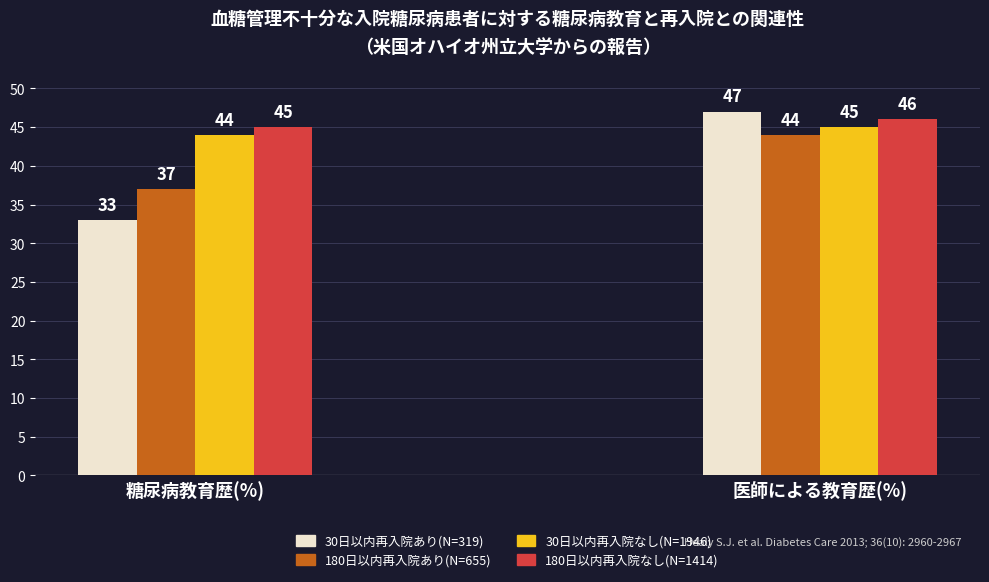

What is the difference between the highest and lowest values at 糖尿病教育歴(%)?

12